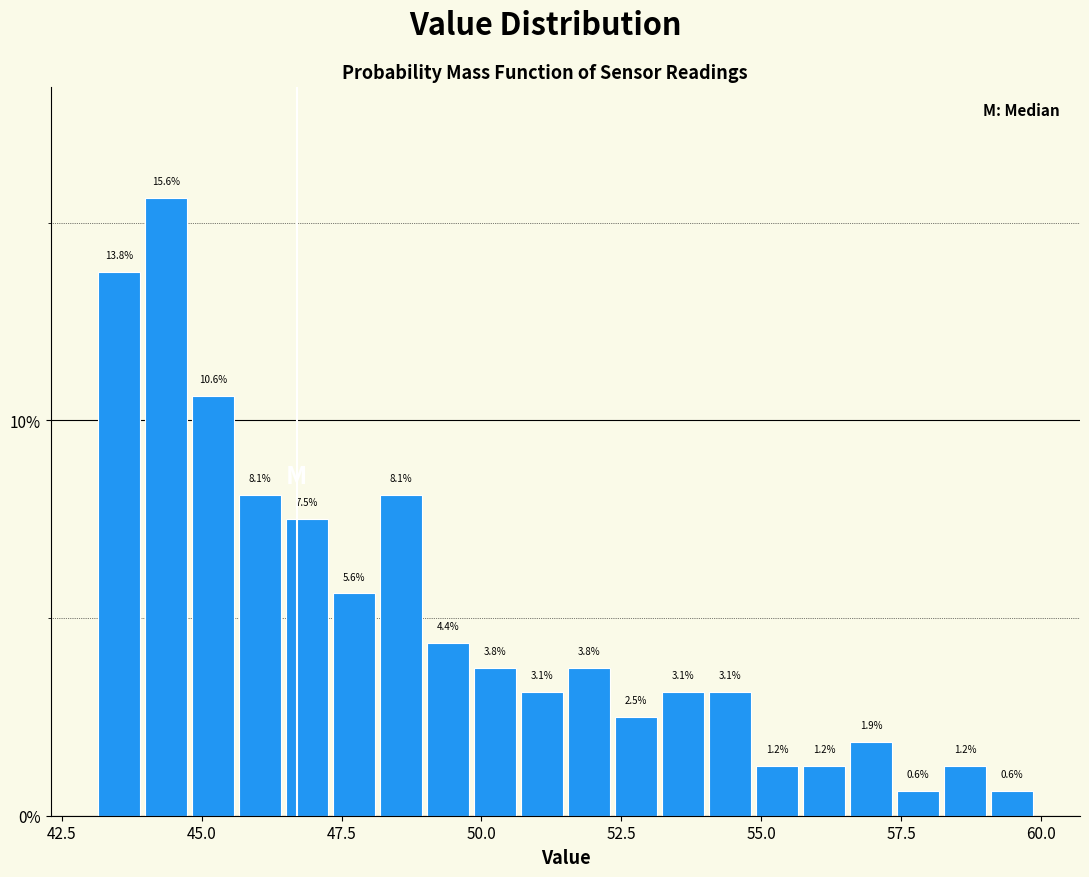

Around what value on the x-axis is the tallest bar? Give the approximate position of its centre, as read against the axis.

44.5